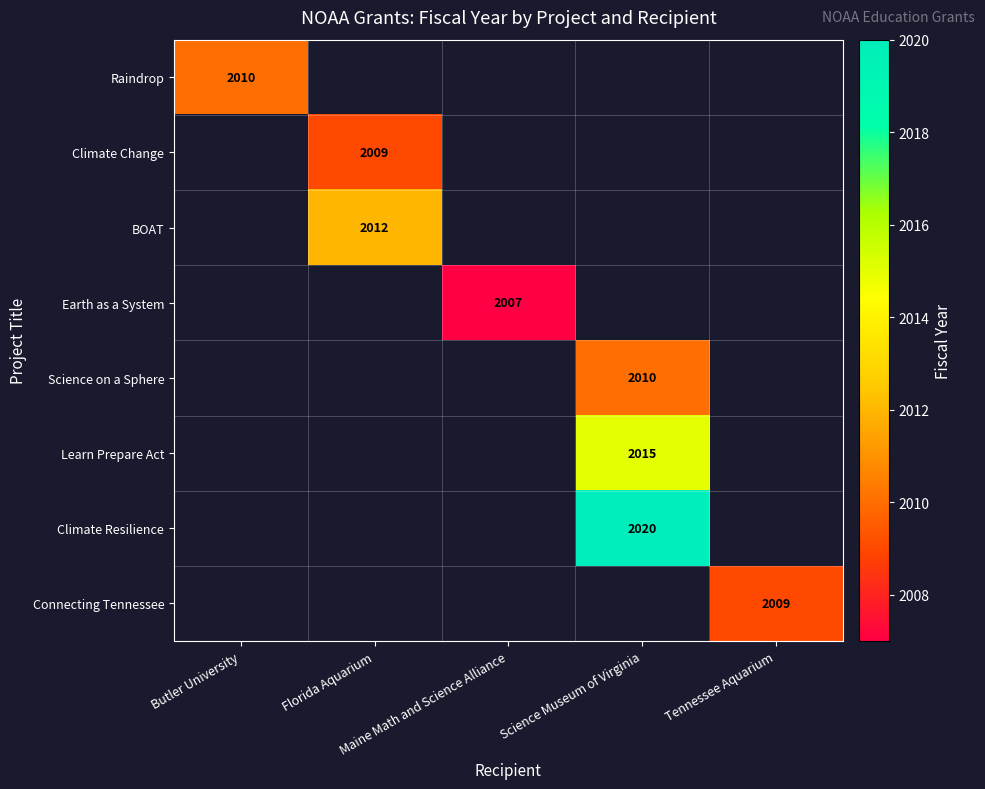

True or false: Climate Resilience has a value of 2020.0 at Science Museum of Virginia.

True